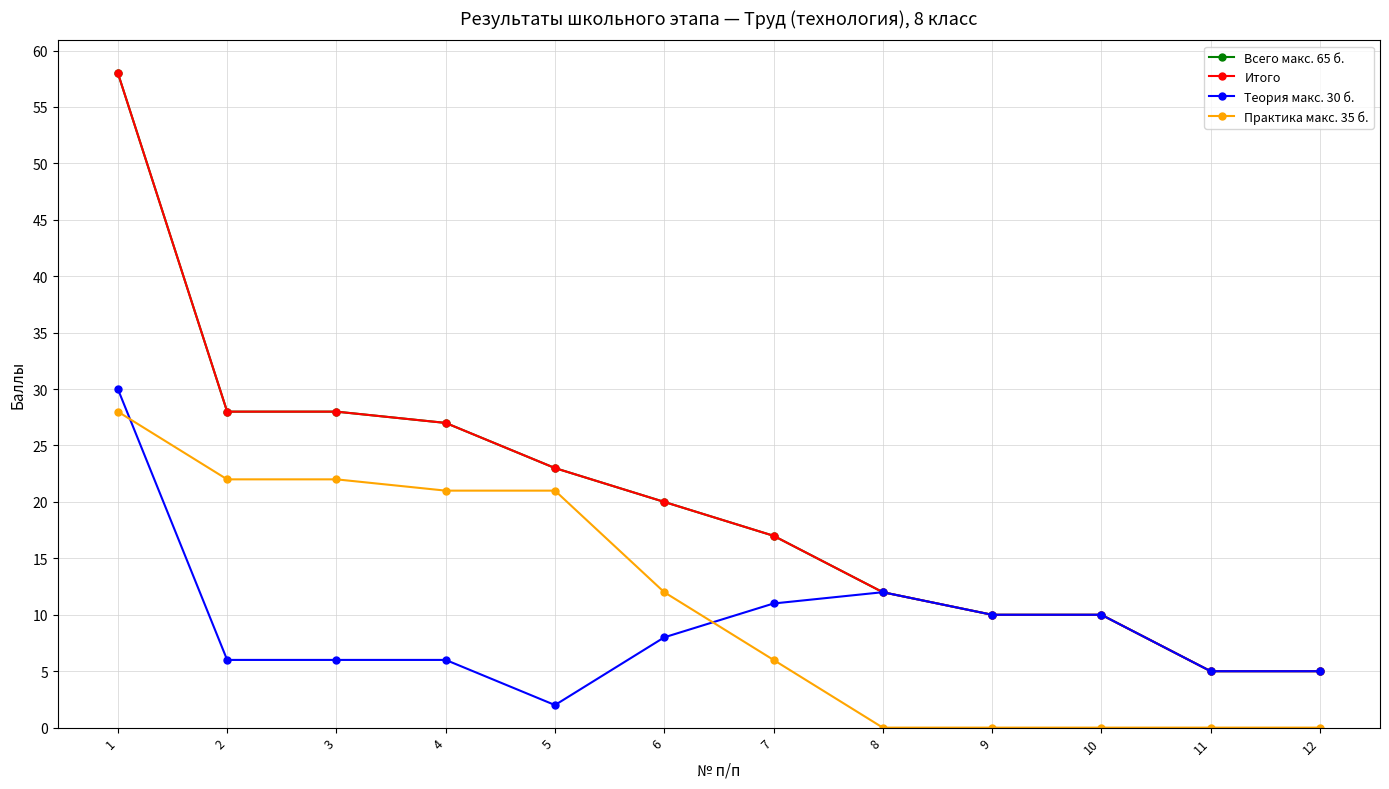

Which series has the largest range (max minus min)?

Всего макс. 65 б.